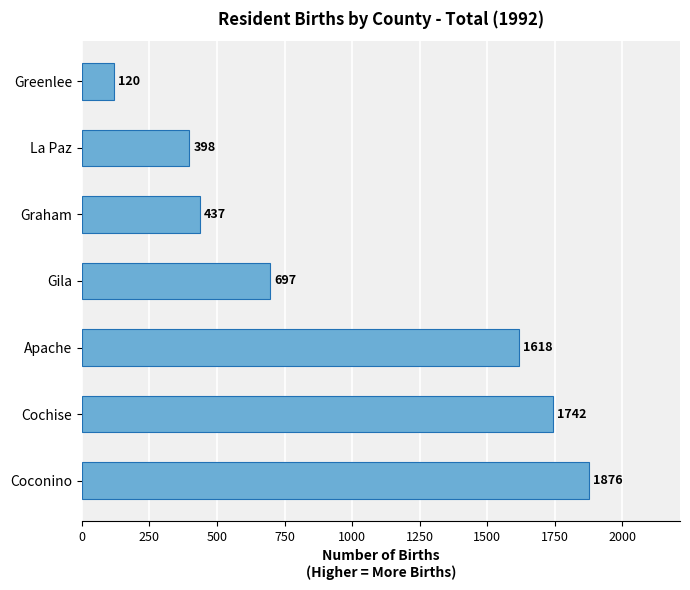

At which label is the value closest to 998?

Gila